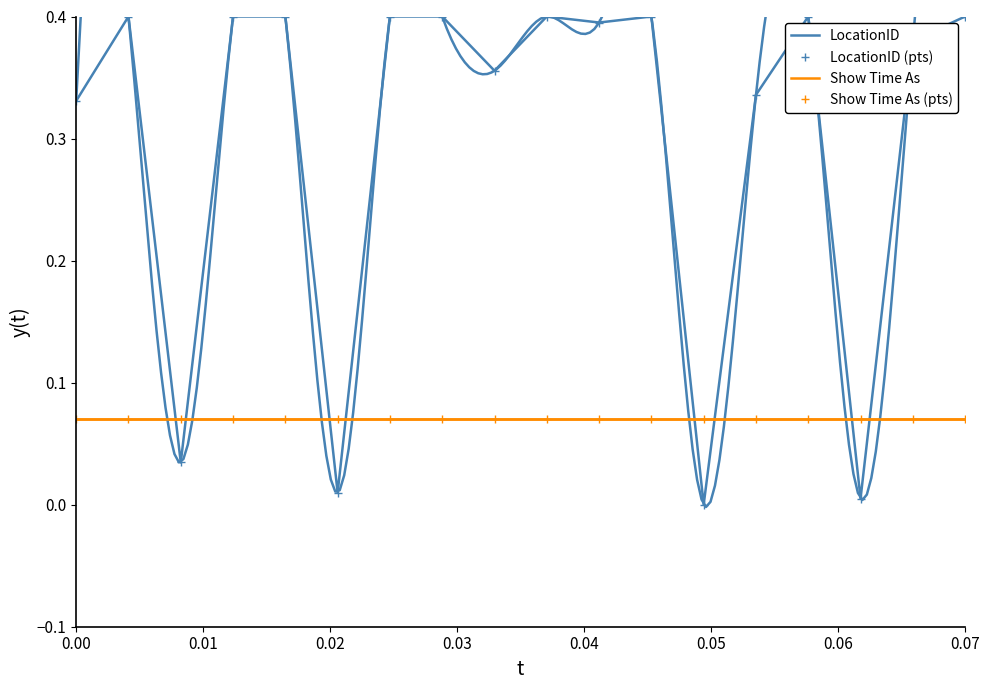

What are all the series names shown in the legend?

LocationID, LocationID (pts), Show Time As, Show Time As (pts)